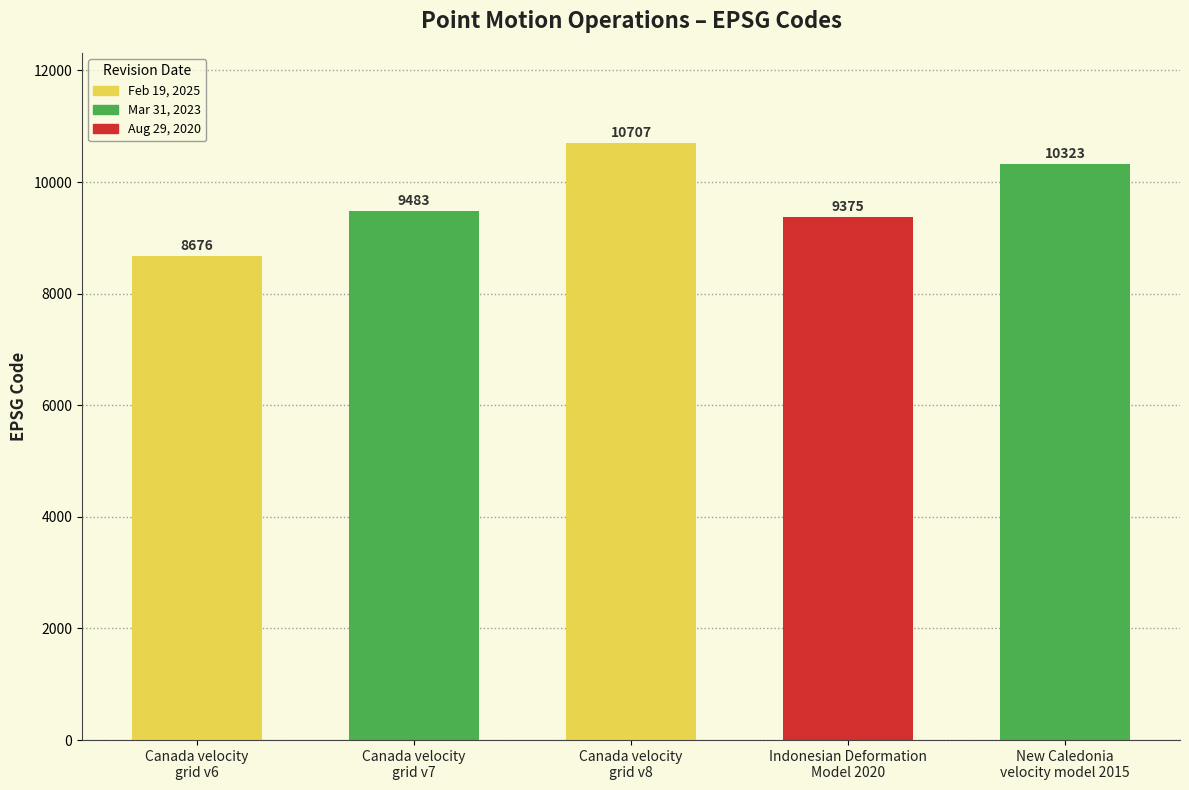

Rank the categories by value from lowest to highest.

Canada velocity
grid v6, Indonesian Deformation
Model 2020, Canada velocity
grid v7, New Caledonia
velocity model 2015, Canada velocity
grid v8